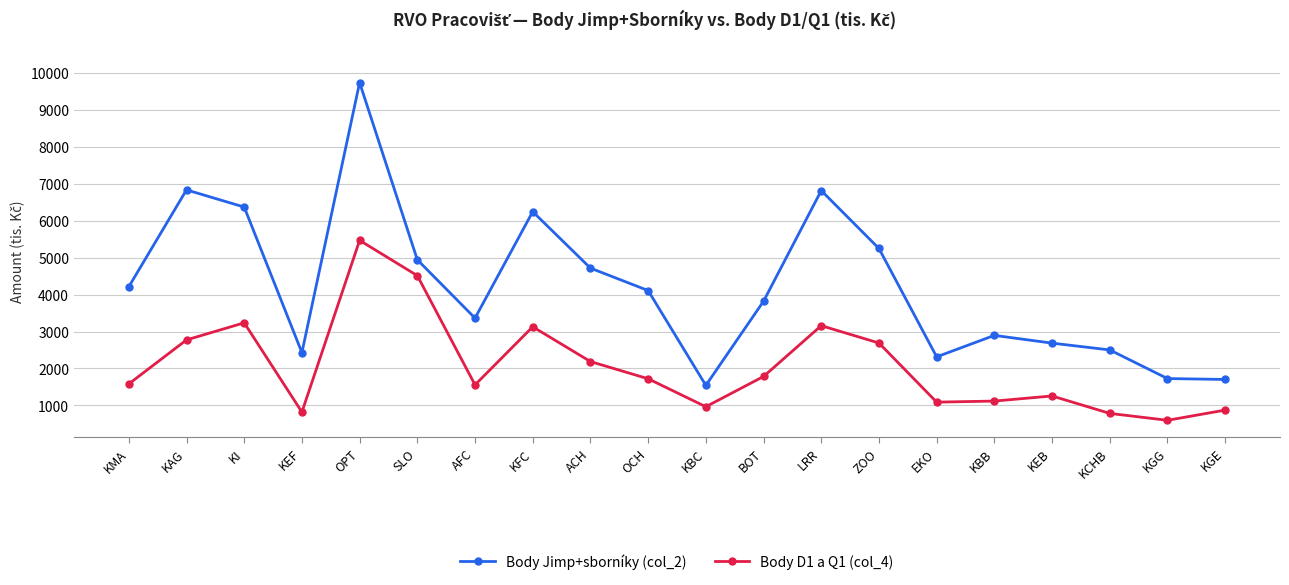

Which series has the largest range (max minus min)?

Body Jimp+sborníky (col_2)